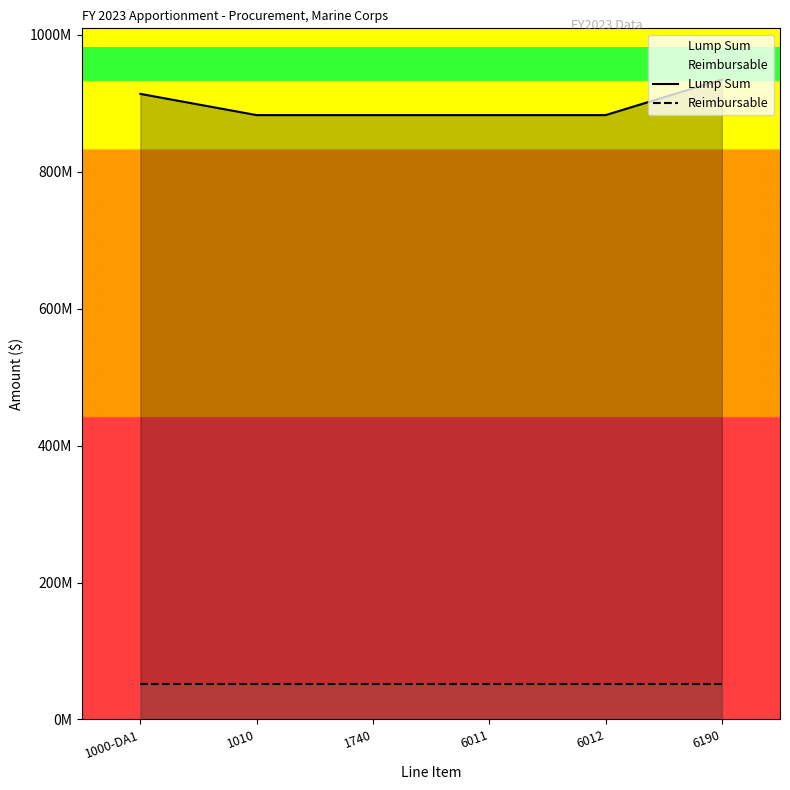

What are all the series names shown in the legend?

Lump Sum, Reimbursable